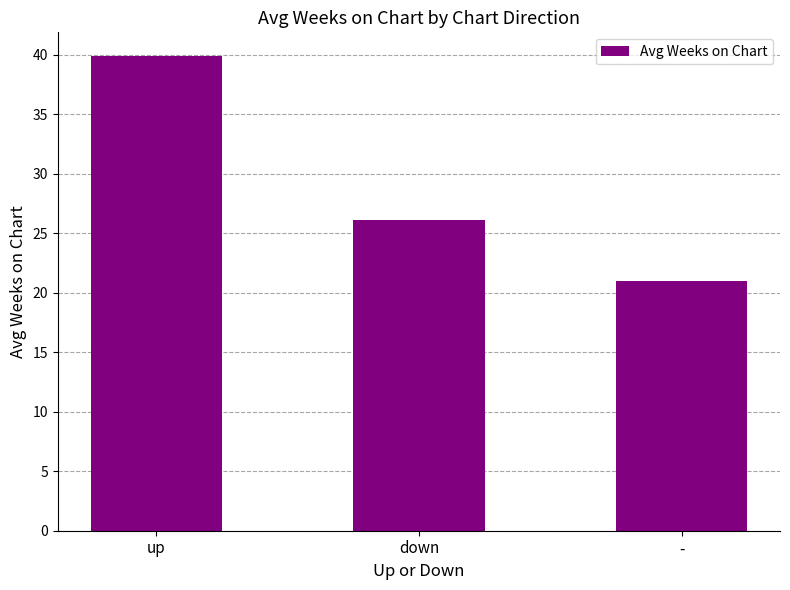

How many values exceed 26?

2